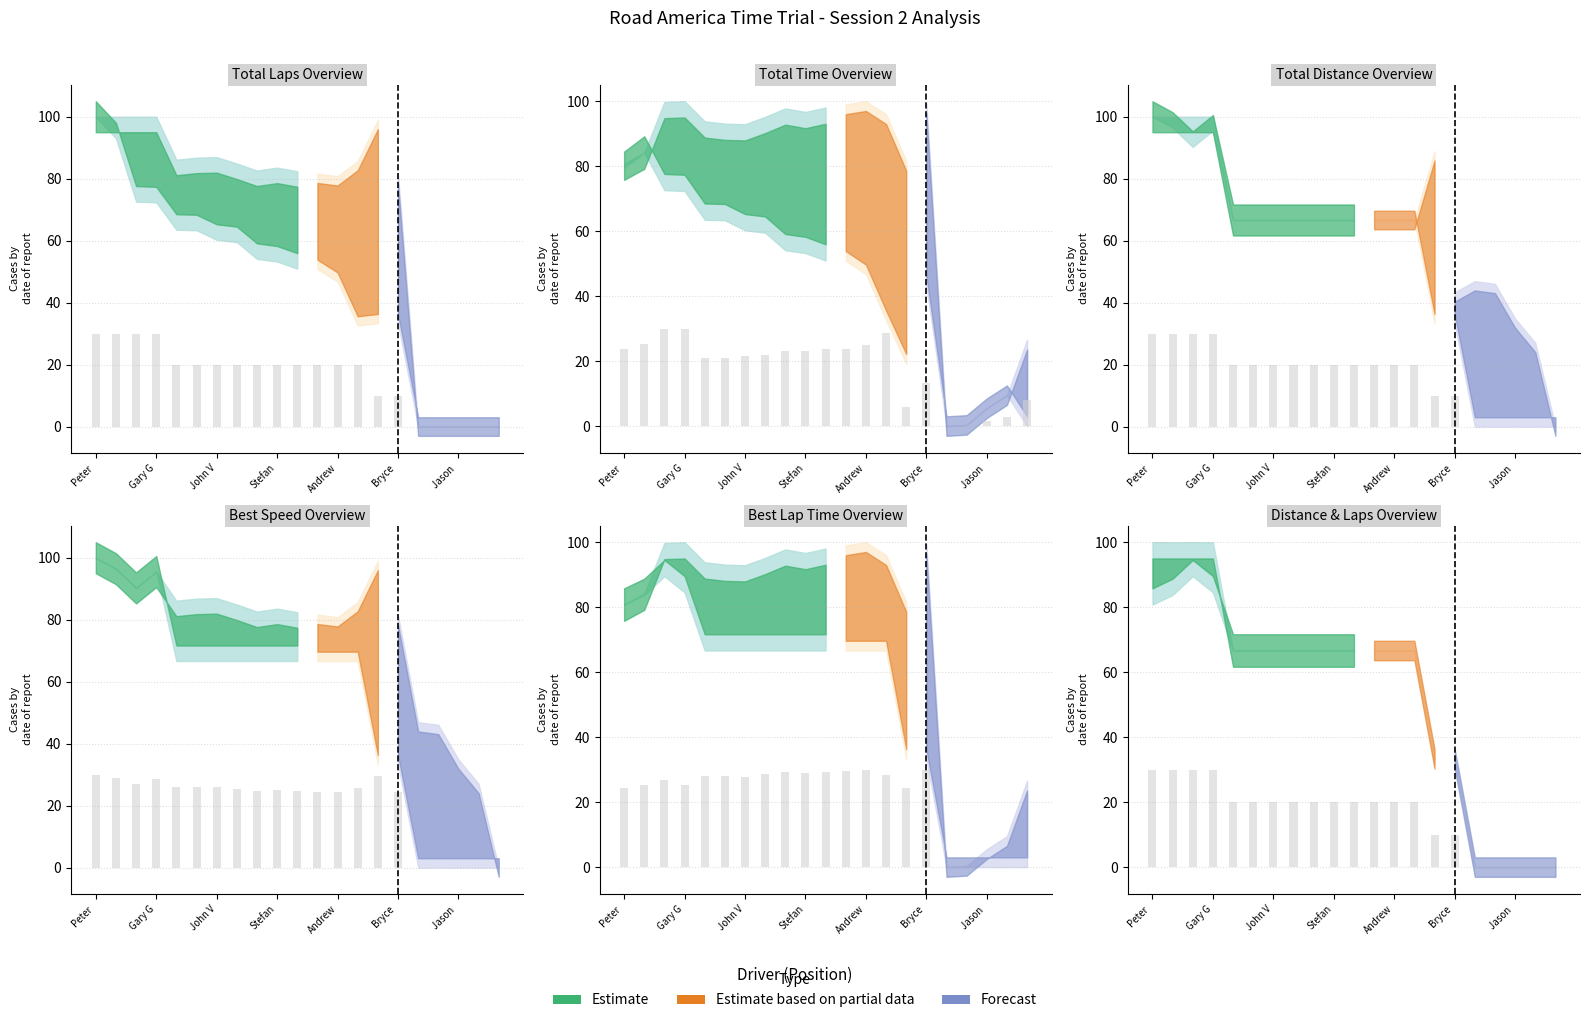

How many groups of bars are there?

21